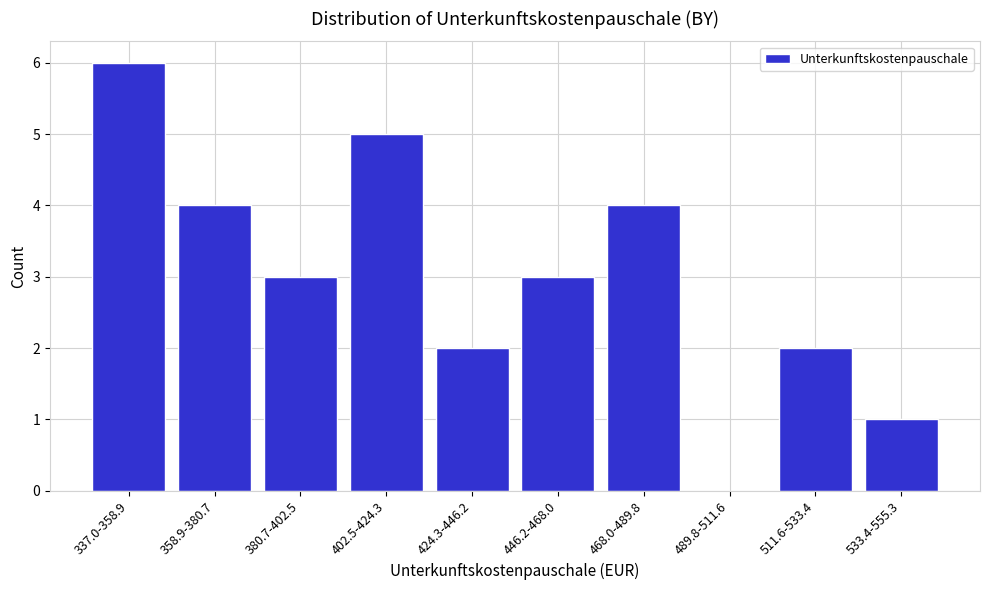

Reading right to left, transcribe all the data shown in this chart.

533.4-555.3=1	511.6-533.4=2	489.8-511.6=0	468.0-489.8=4	446.2-468.0=3	424.3-446.2=2	402.5-424.3=5	380.7-402.5=3	358.9-380.7=4	337.0-358.9=6